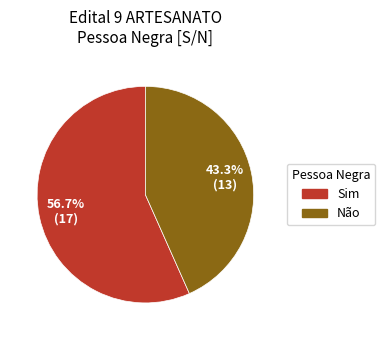

Does any single category account for the majority?

Yes